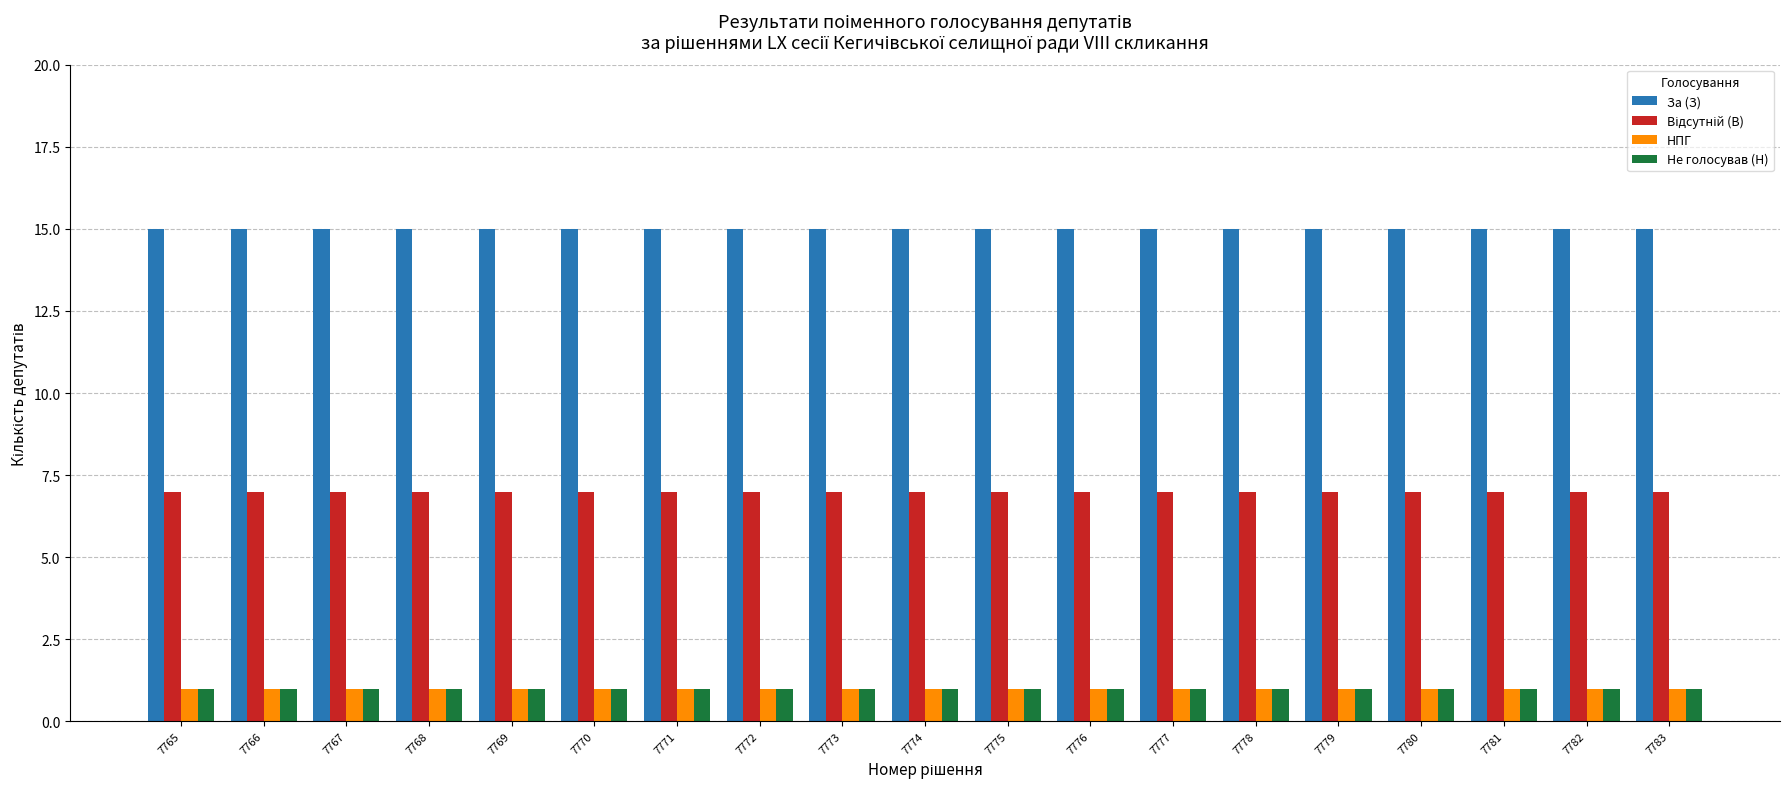

True or false: Не голосував (Н) has a value of 2 at 7780.

False